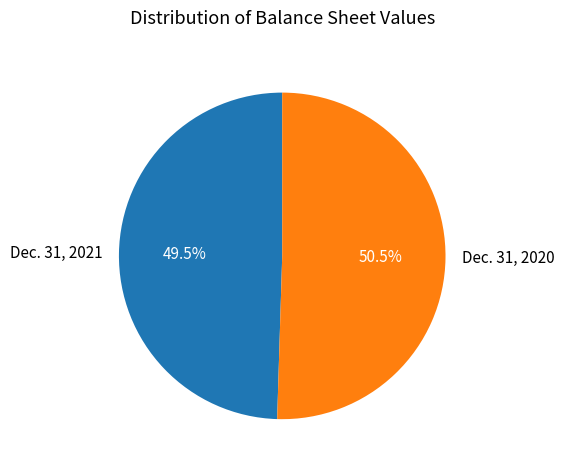

Which slice is the largest?

Dec. 31, 2020